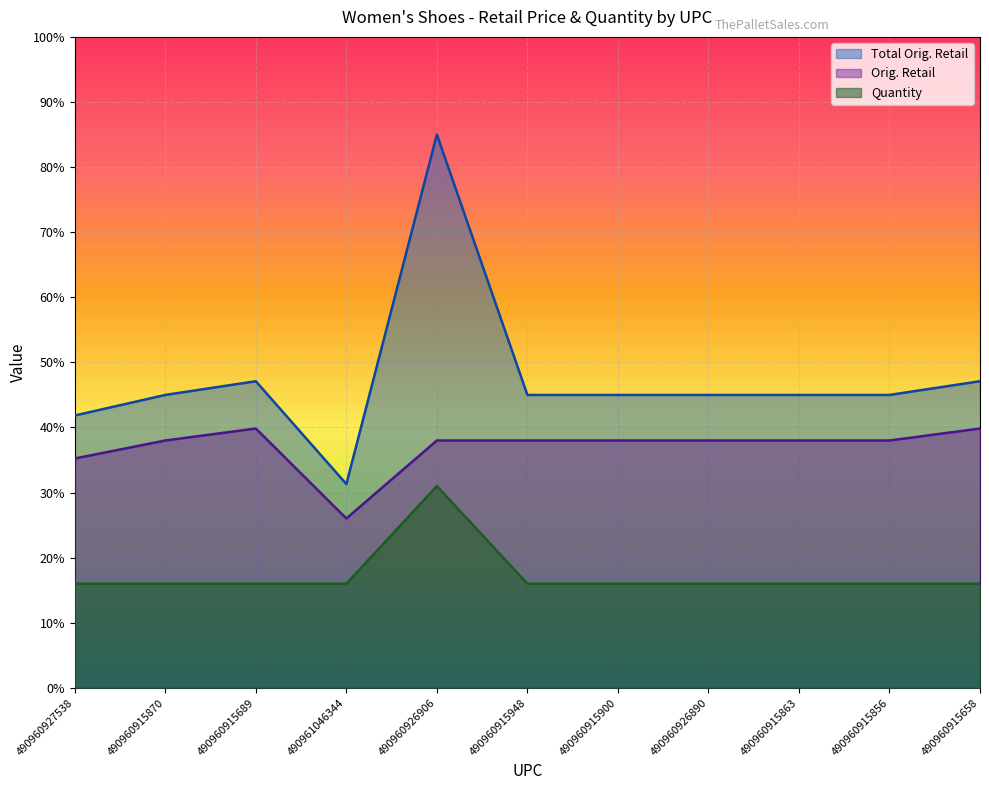

Is the value of Orig. Retail at 490960915658 greater than the value of Quantity at 490960927538?

Yes